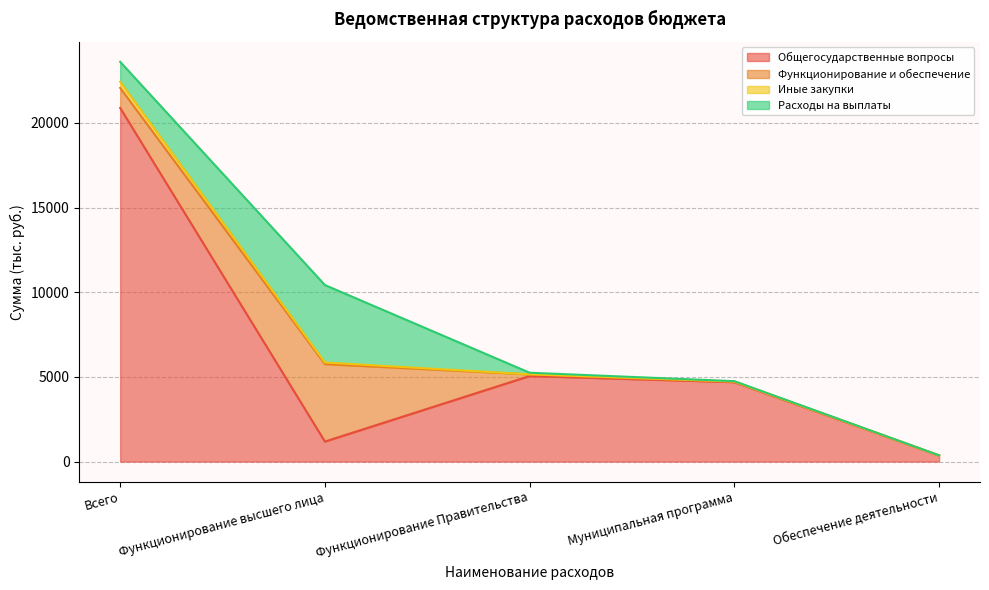

The Иные закупки series shows 20.0 at Муниципальная программа. True or false?

True